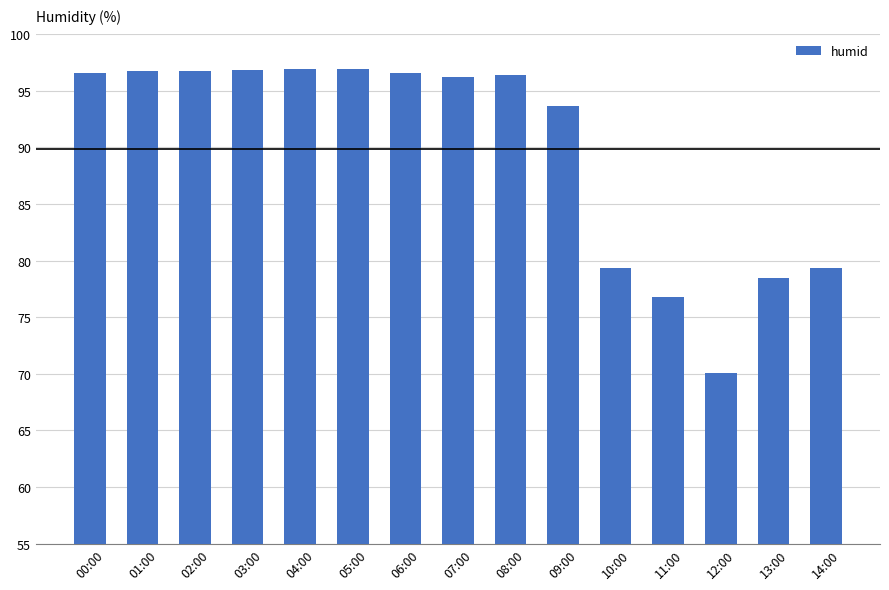

What is the change in value from 07:00 to 14:00?

-16.9